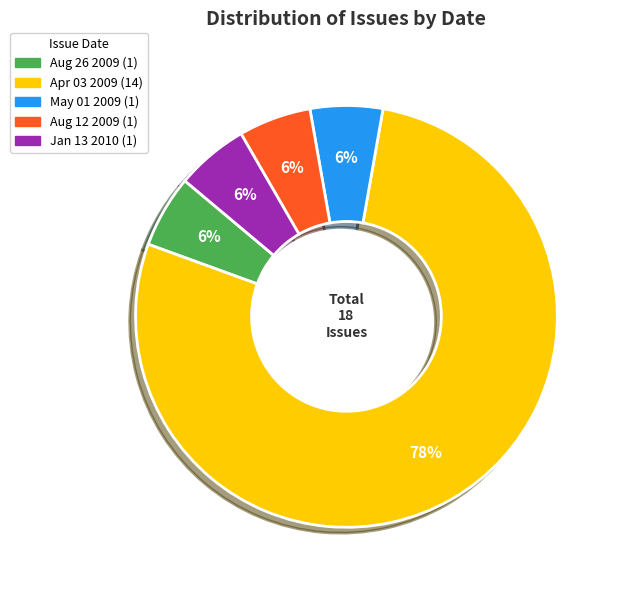

To the nearest percent, what is the average slice percentage?

20%